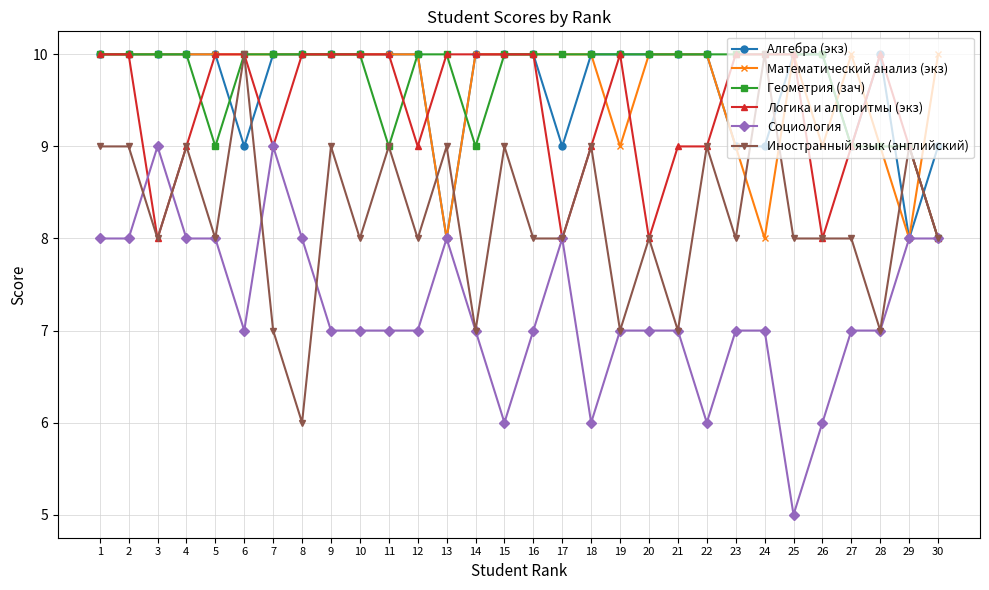

How many lines are shown in the chart?

6